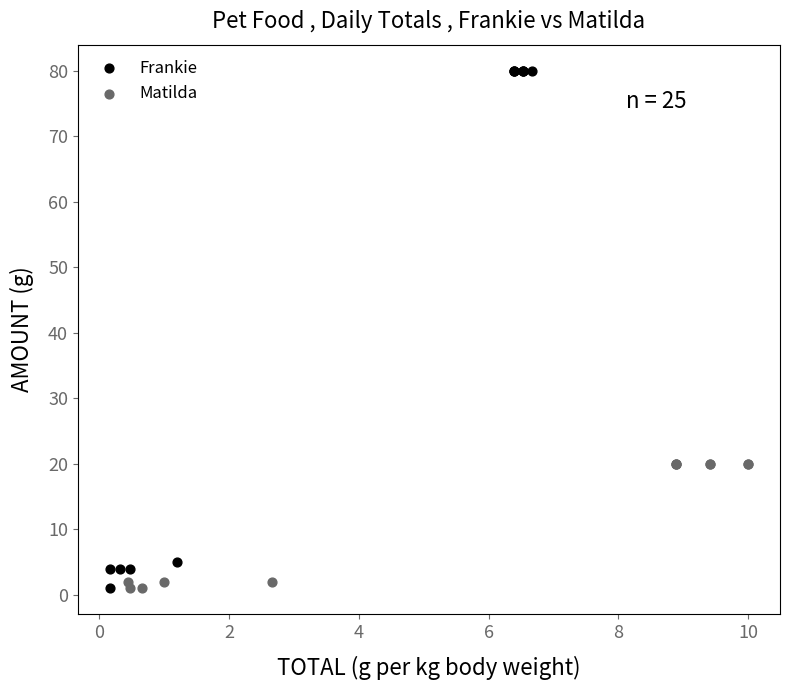

Which series has the widest spread of Y values?

Frankie